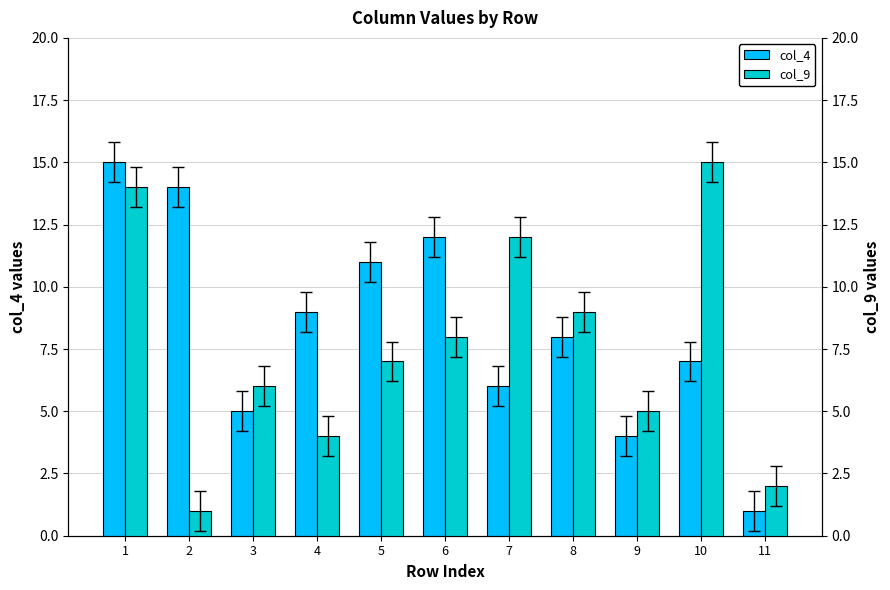

List the labels in order of col_9 value, smallest first.

2, 11, 4, 9, 3, 5, 6, 8, 7, 1, 10